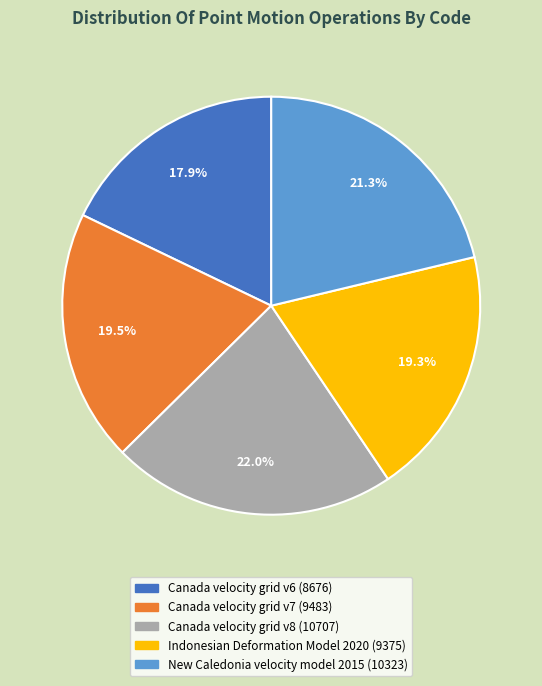

What is the smallest slice in the pie chart?

Canada velocity grid v6